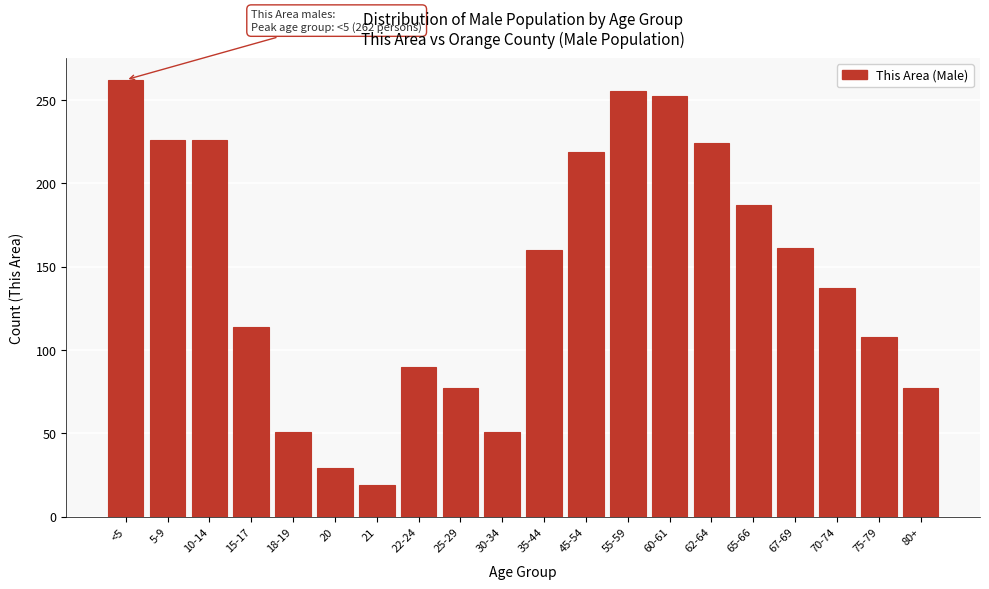

What is the ratio of the value at 10-14 to the value at 62-64?

1.0